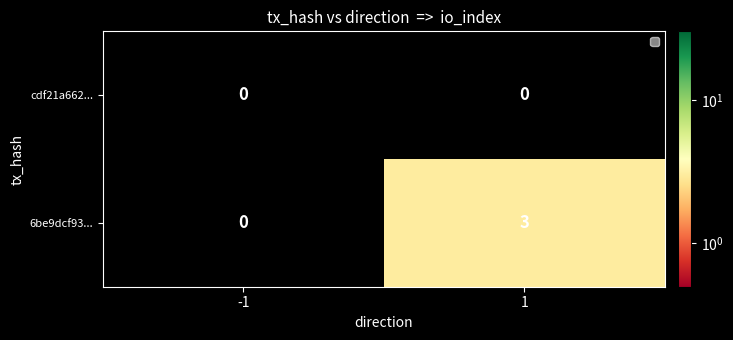

How many distinct data groups are displayed?

2